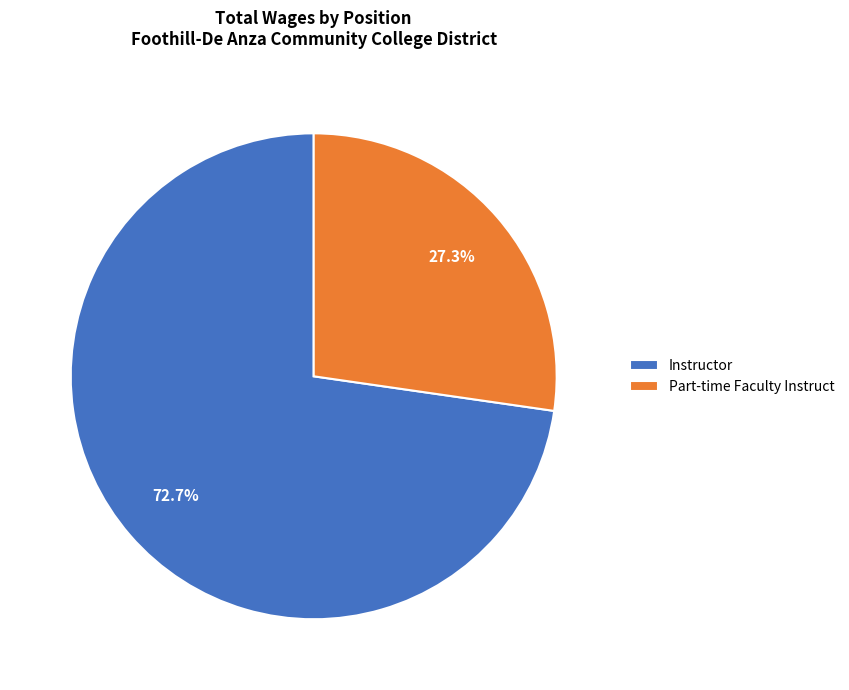

Does any single category account for the majority?

Yes